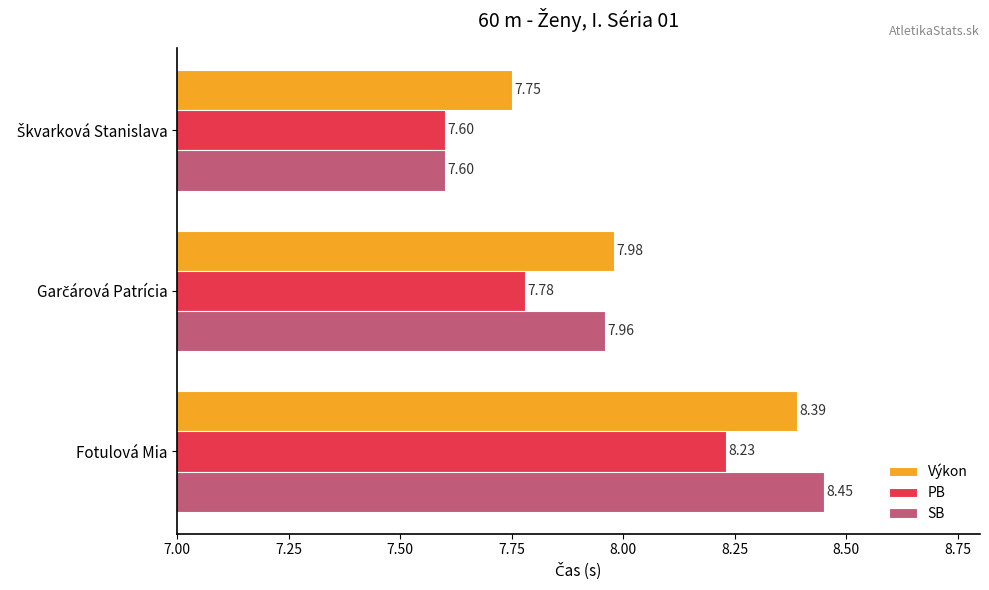

Which category has the highest value in the PB series?

Fotulová Mia